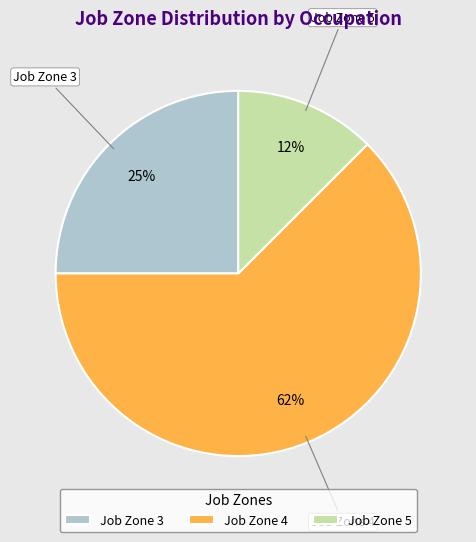

How many segments does this pie chart have?

3